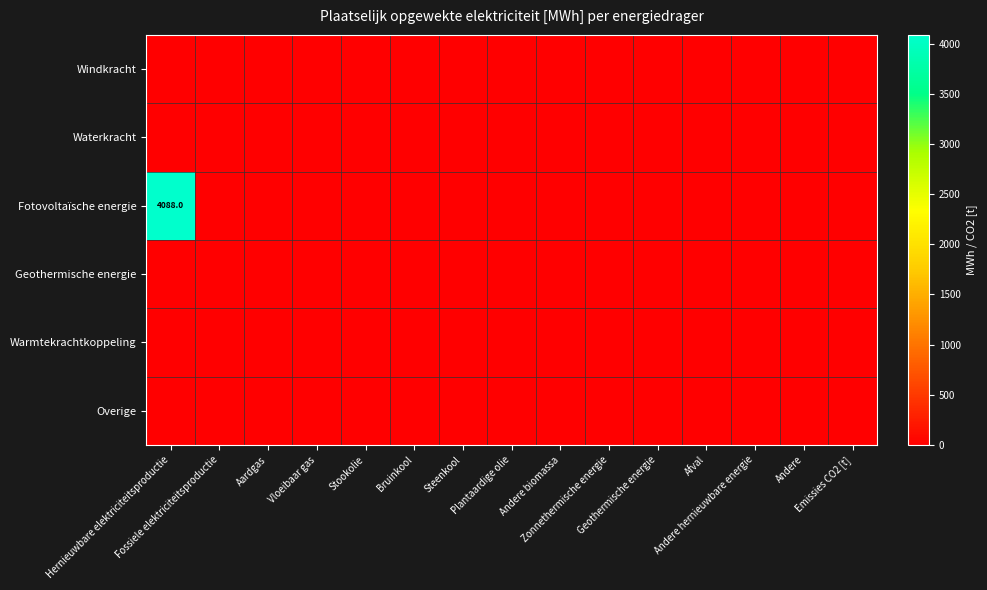

Which series has the largest total across all categories?

Fotovoltaïsche energie